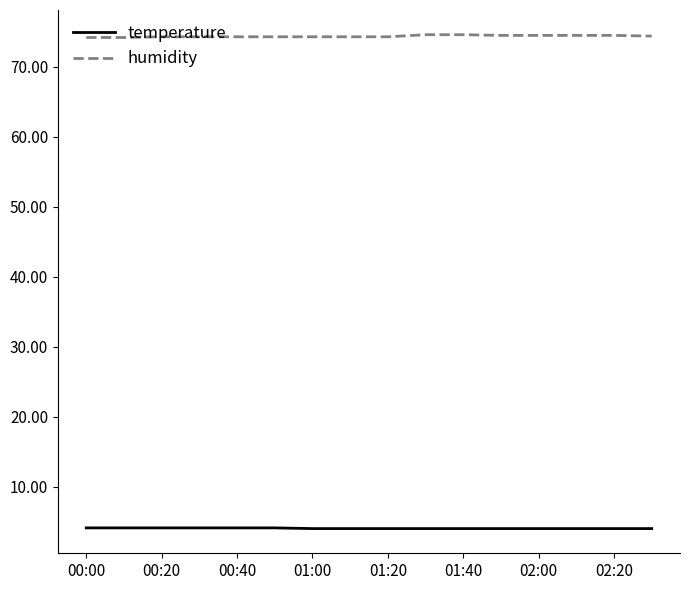

True or false: humidity and temperature cross at least once.

False